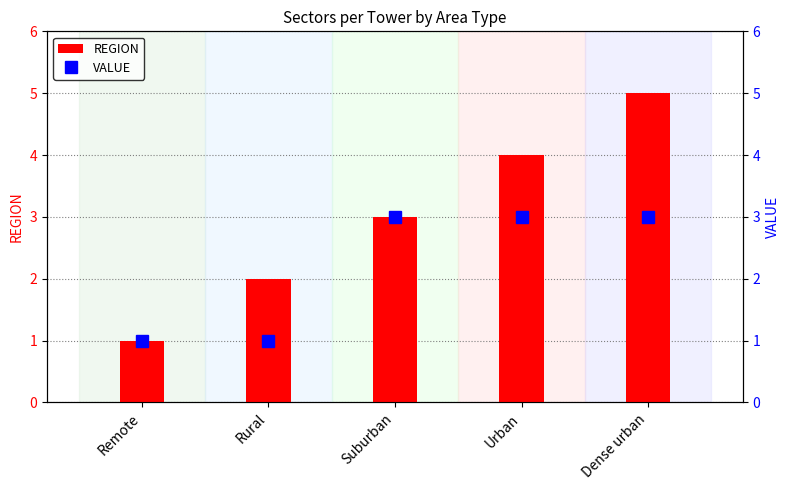

Where is VALUE nearest to the value 2?

Remote